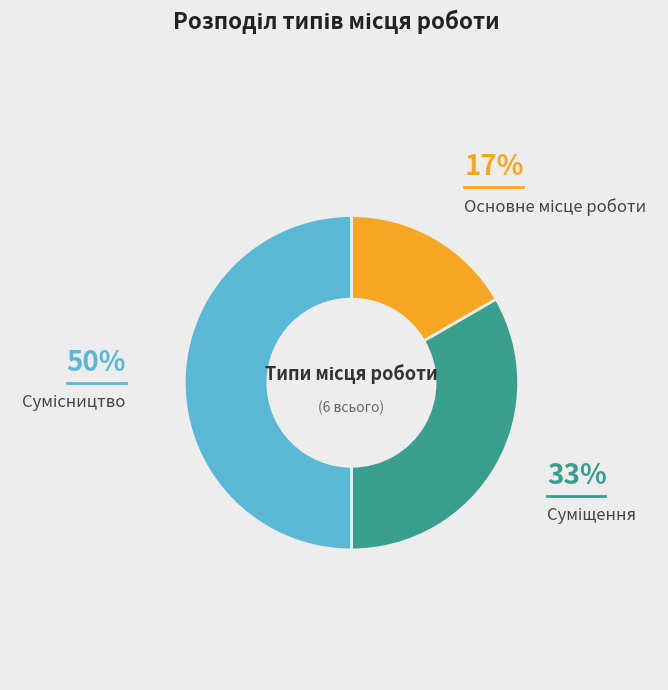

To the nearest percent, what is the average slice percentage?

33%